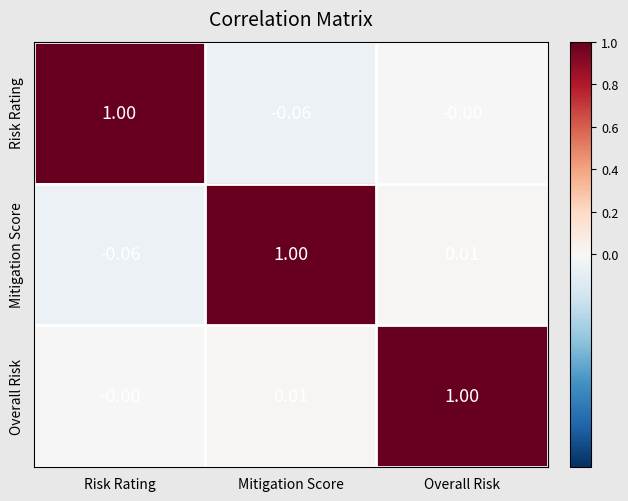

At Overall Risk, list the series in order from smallest to largest.

Risk Rating, Mitigation Score, Overall Risk